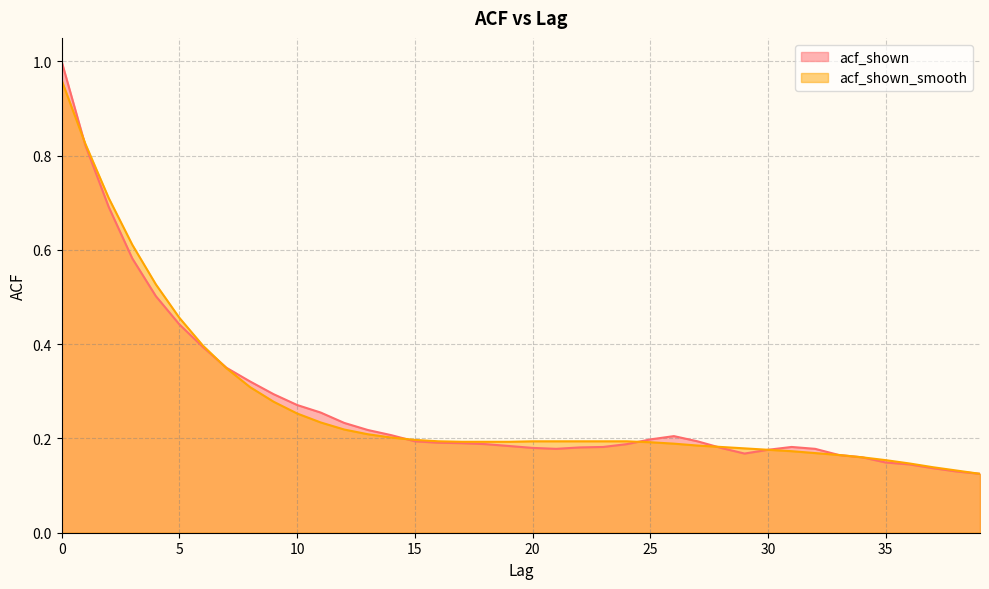

Rank the series by their average value, from lowest to highest.

acf_shown, acf_shown_smooth